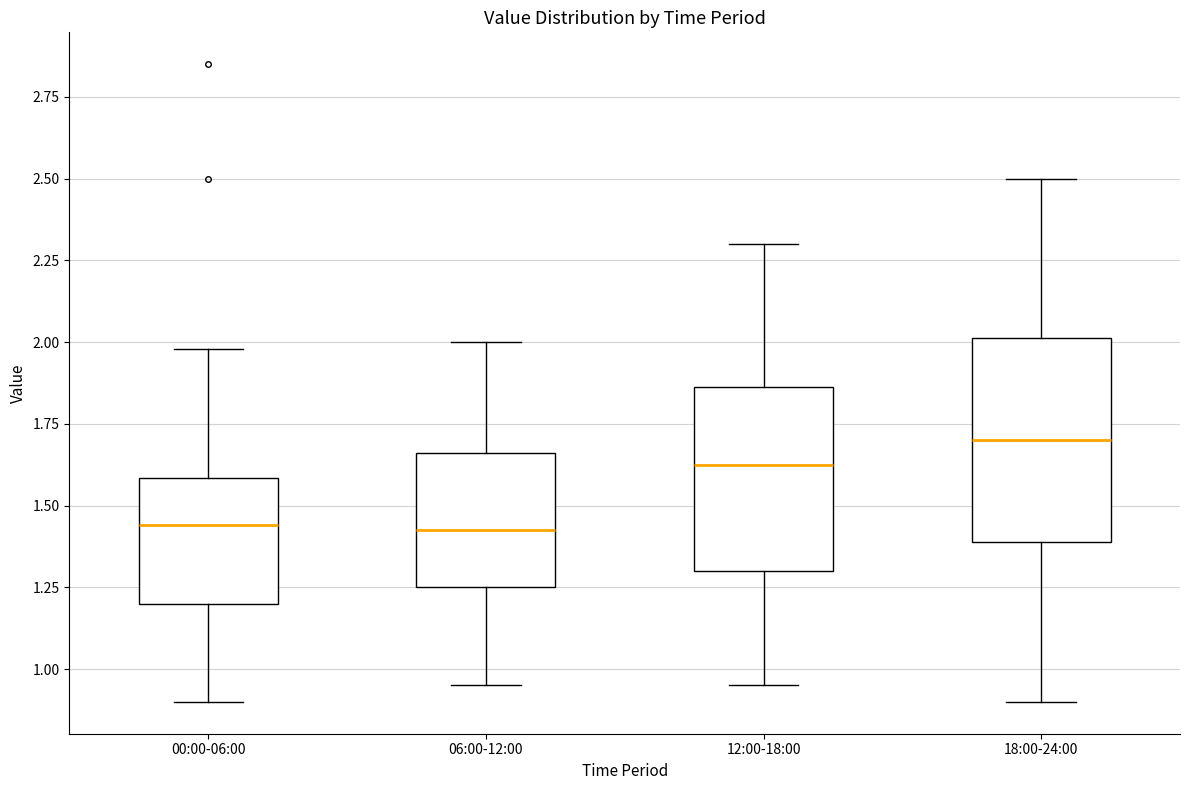

Reading left to right, transcribe this box plot: for each box, give where its median line is, the range the box spans, and where its two whiskers end, as read against the y-axis. The values are not printed on the chart, so give them approximately, as read against the axis.

00:00-06:00: median 1.45, box 1.20 to 1.60, whiskers 0.90 to 2.00
06:00-12:00: median 1.45, box 1.25 to 1.65, whiskers 0.95 to 2.00
12:00-18:00: median 1.65, box 1.30 to 1.85, whiskers 0.95 to 2.30
18:00-24:00: median 1.70, box 1.40 to 2.00, whiskers 0.90 to 2.50